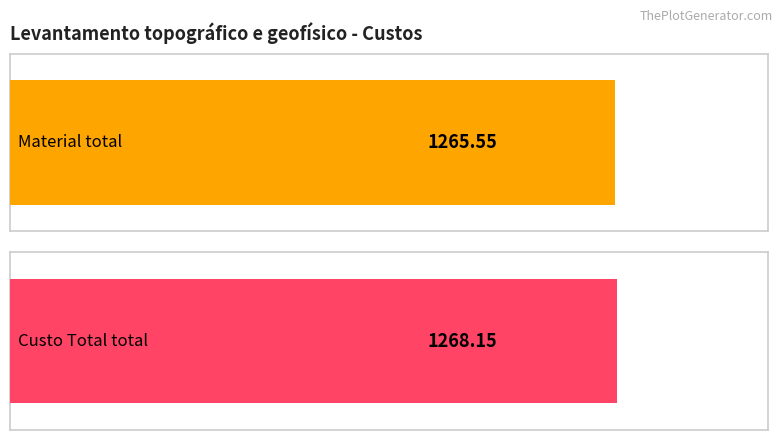

Count the number of data series in this chart.

2